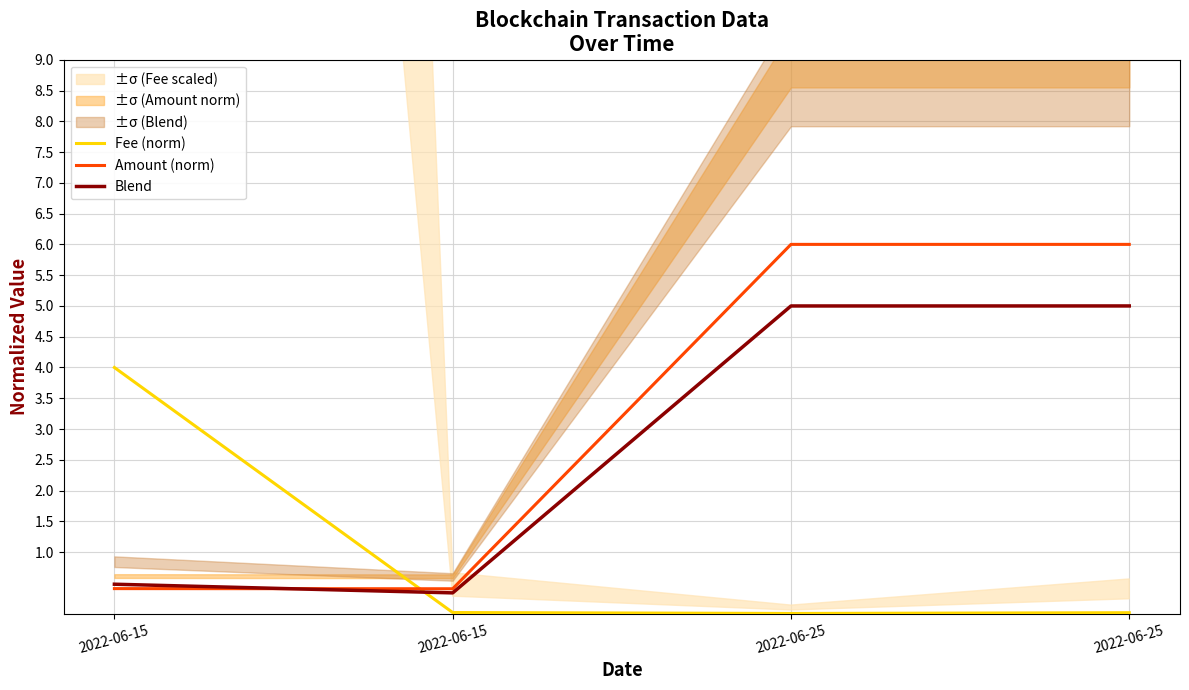

The Amount (norm) series shows 0.2 at 2022-06-15. True or false?

False